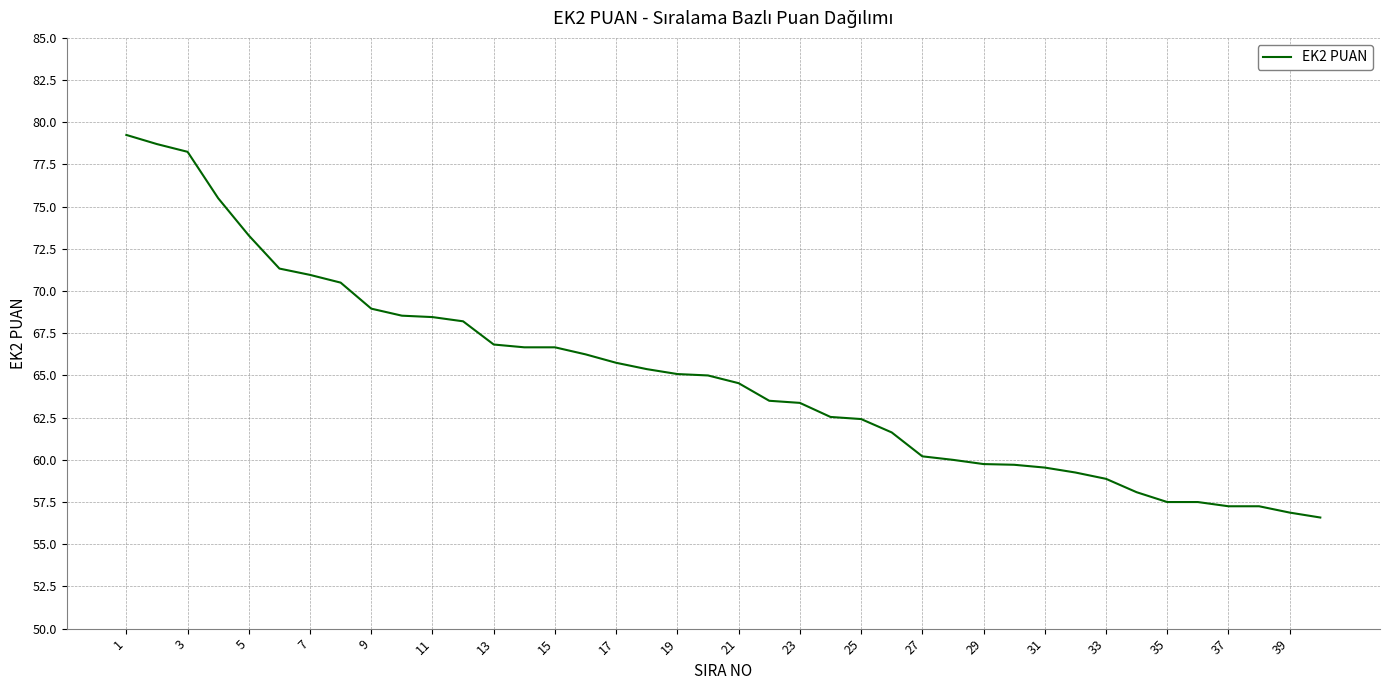

What is the difference between the maximum and minimum values?

22.7